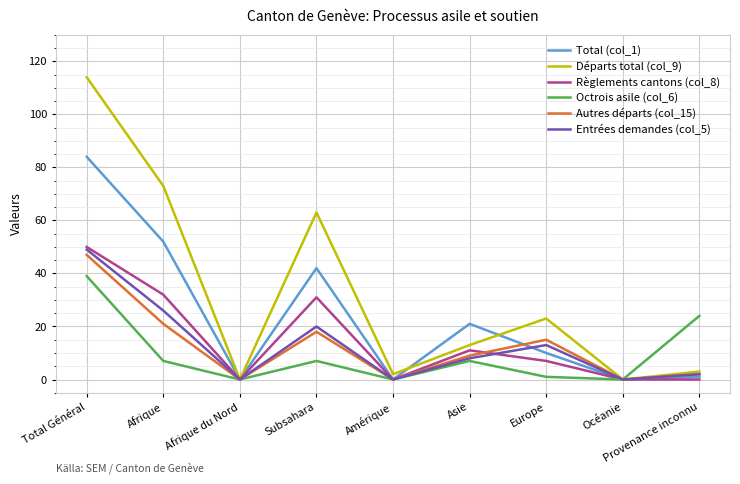

Where is Départs total (col_9) nearest to the value 57?

Subsahara